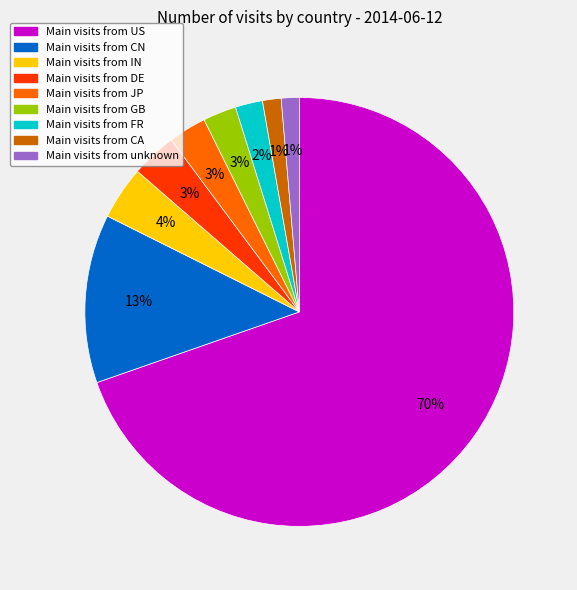

To the nearest percent, what is the average slice percentage?

11%